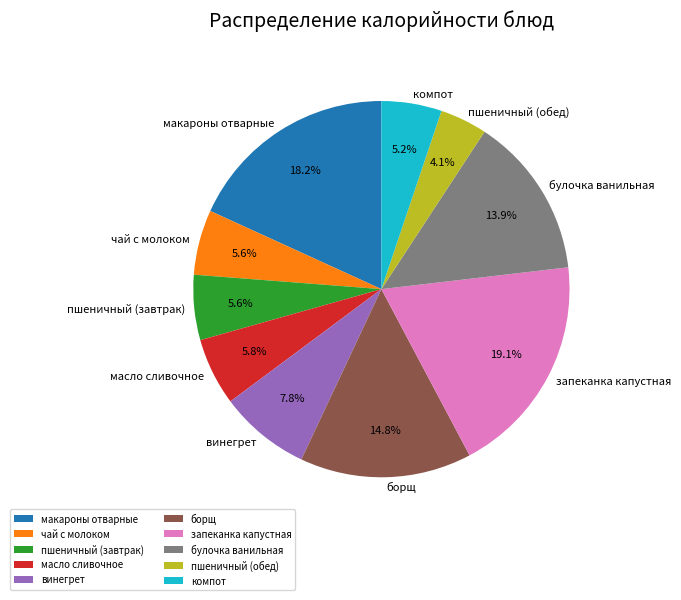

Approximately how many times larger is the value at пшеничный (завтрак) compared to борщ?

0.4